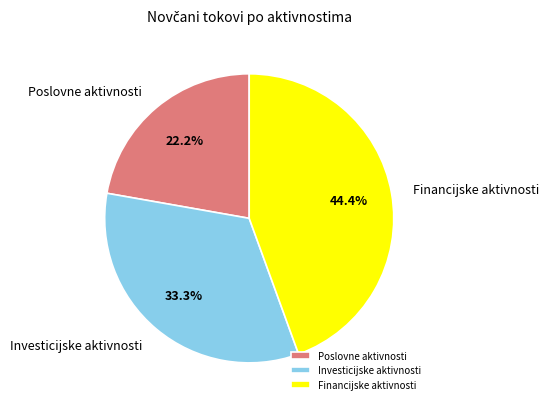

Which category has the smallest portion of the pie?

Poslovne aktivnosti